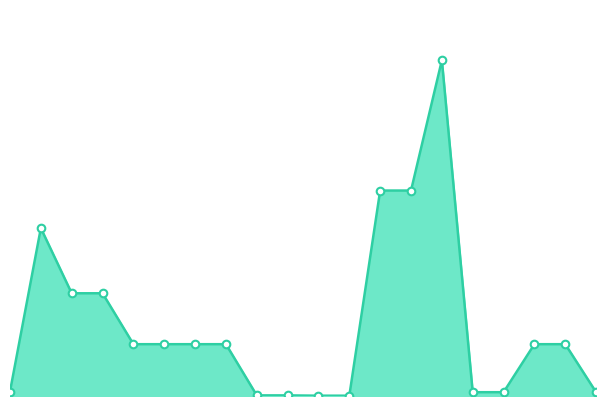

Does the chart have visible grid lines?

No